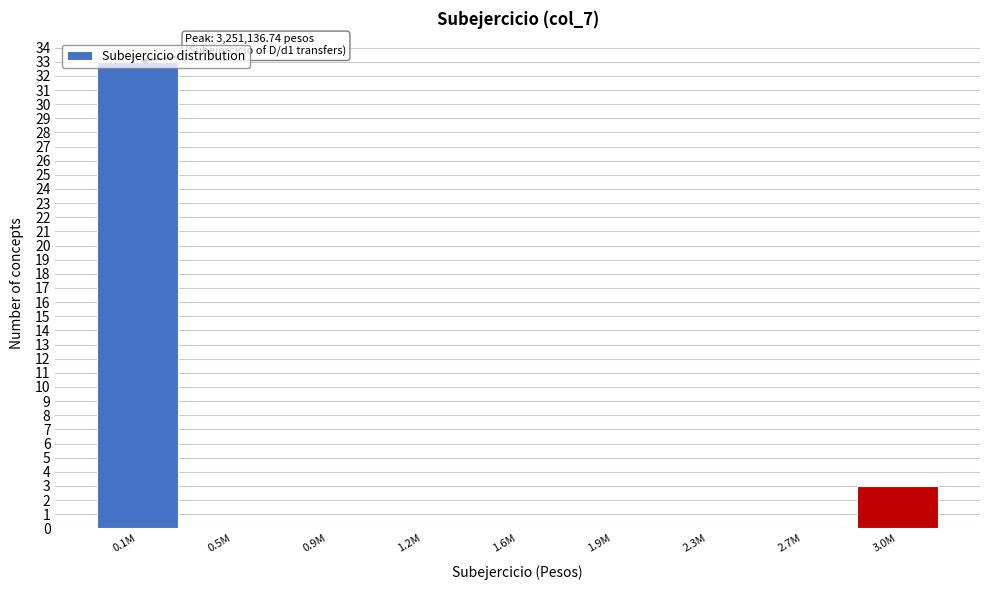

The value at 0.5M is 0. True or false?

True